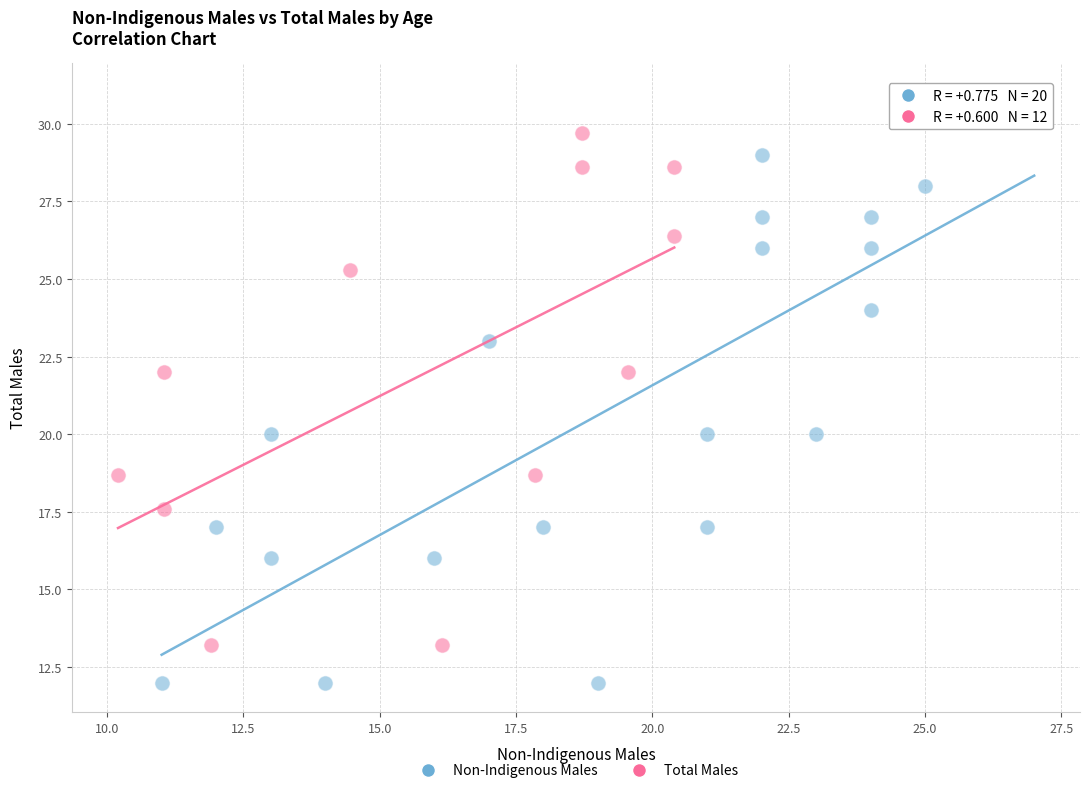

Which series has the largest Y range (max minus min)?

Non-Indigenous Males